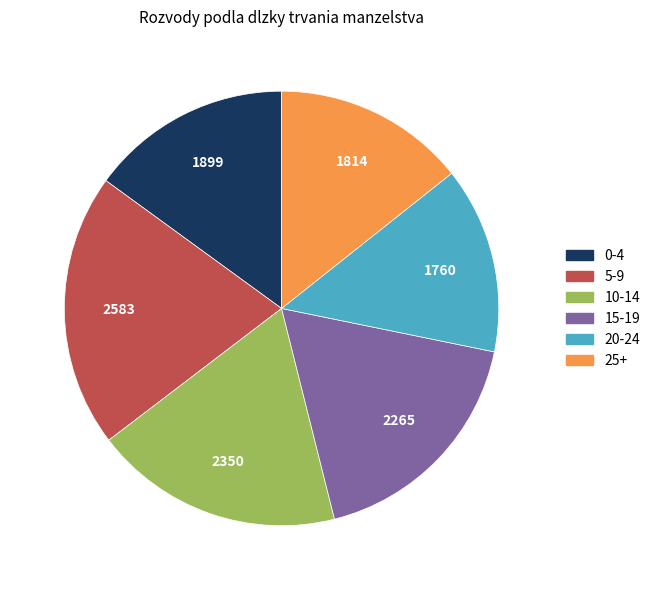

Is 15-19 the majority of the pie?

No